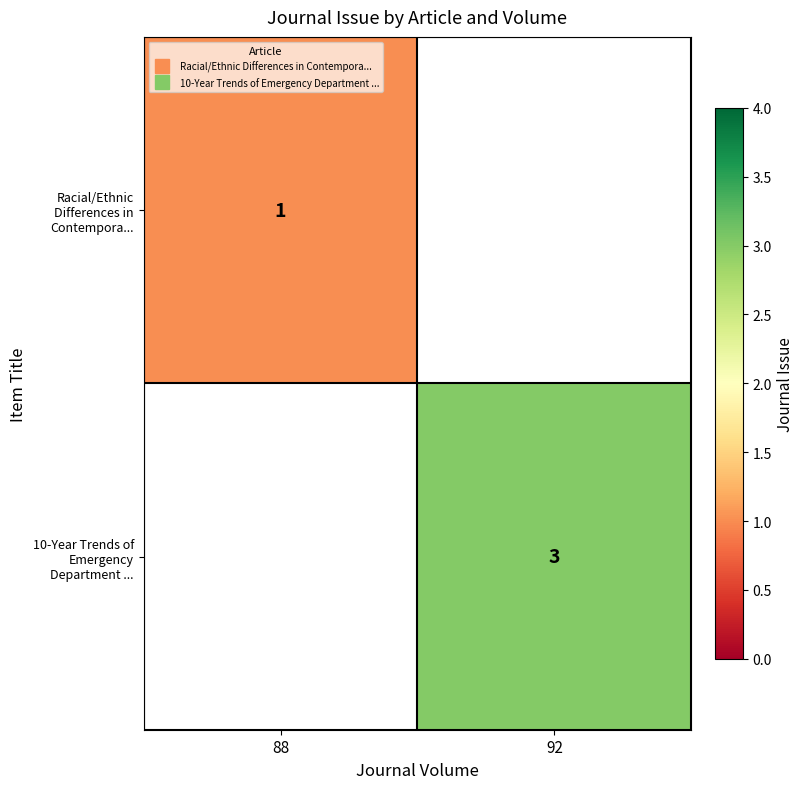

Read the 10-Year Trends of Emergency Department ... value at 92.

3.0